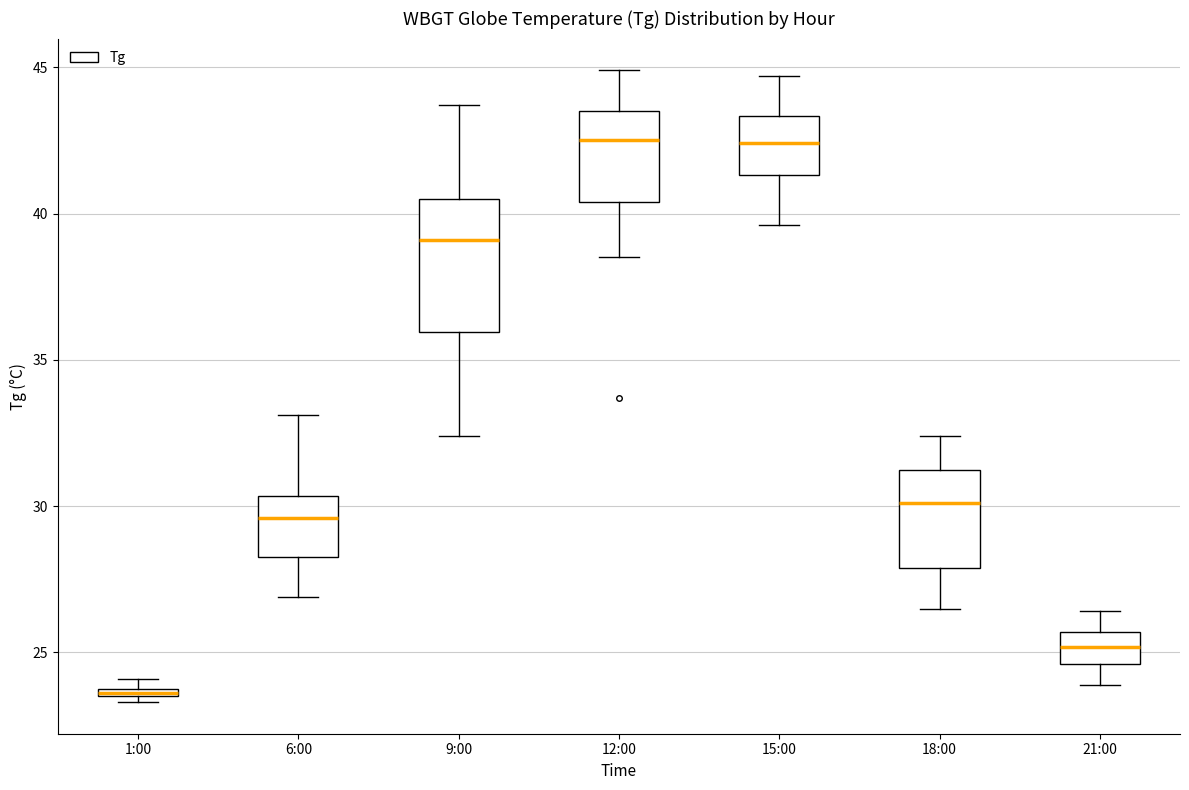

Where does the median line of the box for 21:00 sit on the y-axis? The values are not printed on the chart, so give them approximately, as read against the axis.

25.0